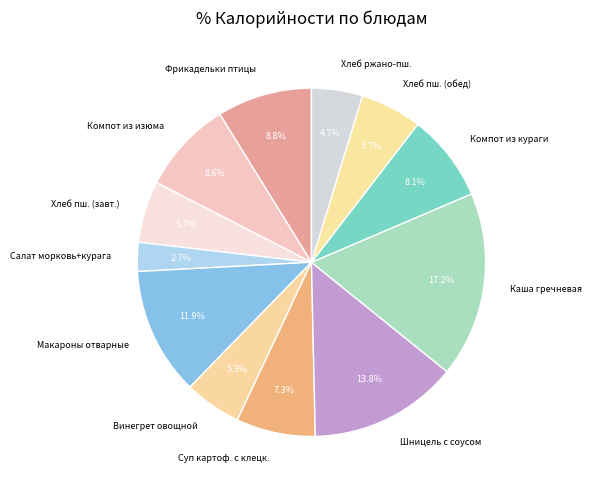

What percentage is NOT represented by Суп картоф. с клецк.?

92.7%